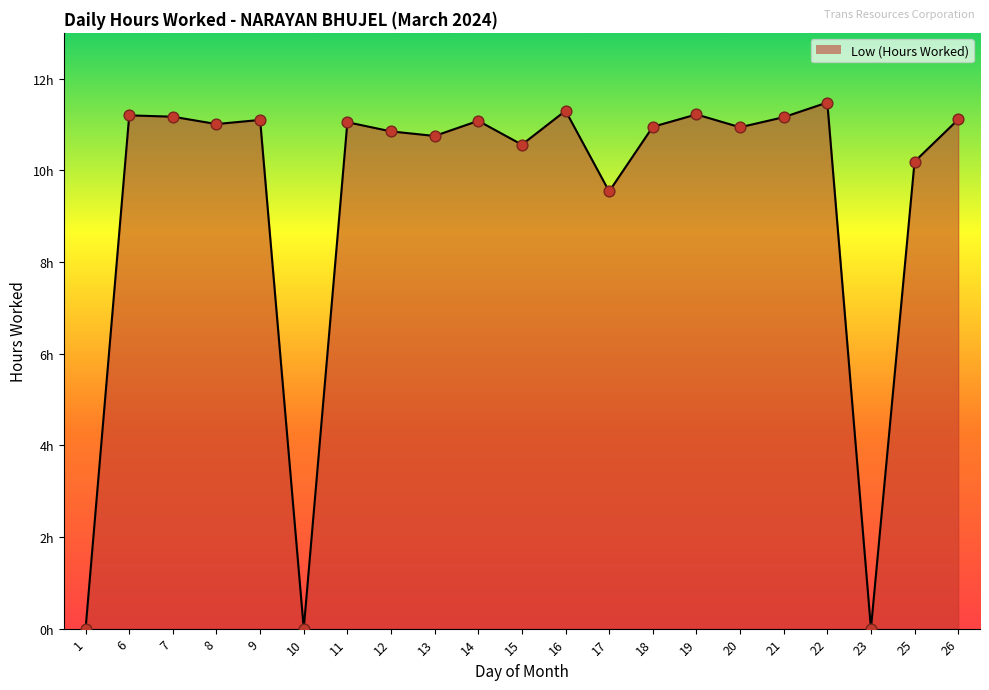

What is the ratio of the value at 15 to the value at 13?

1.0